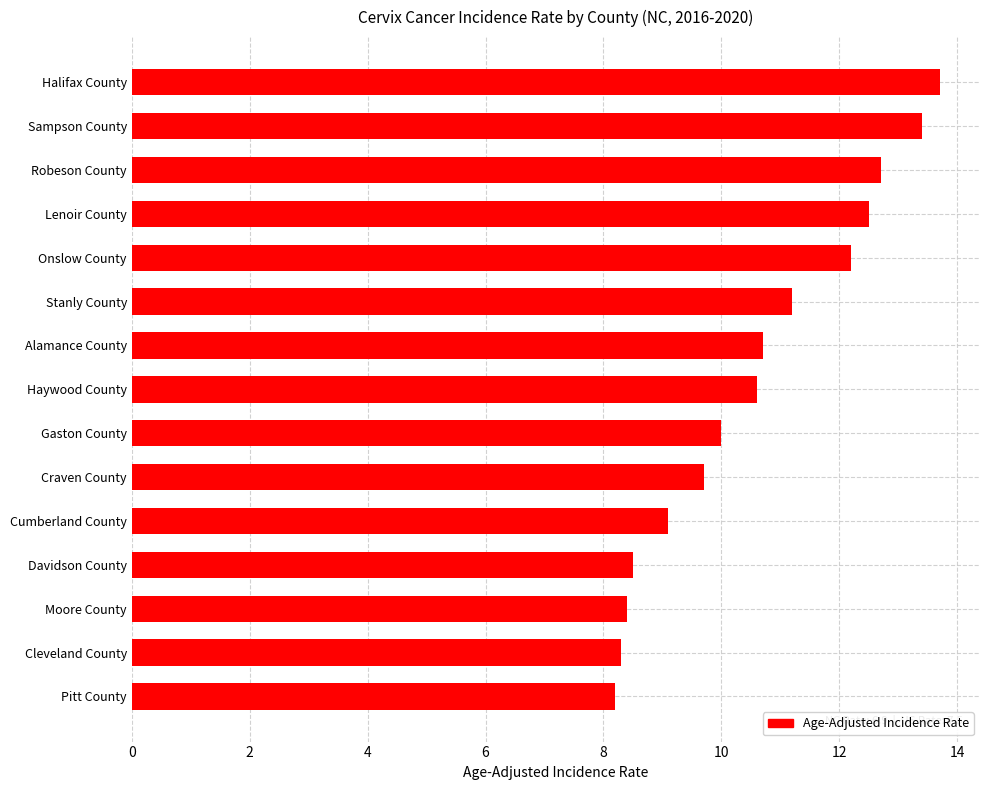

What is the smallest value displayed?

8.2